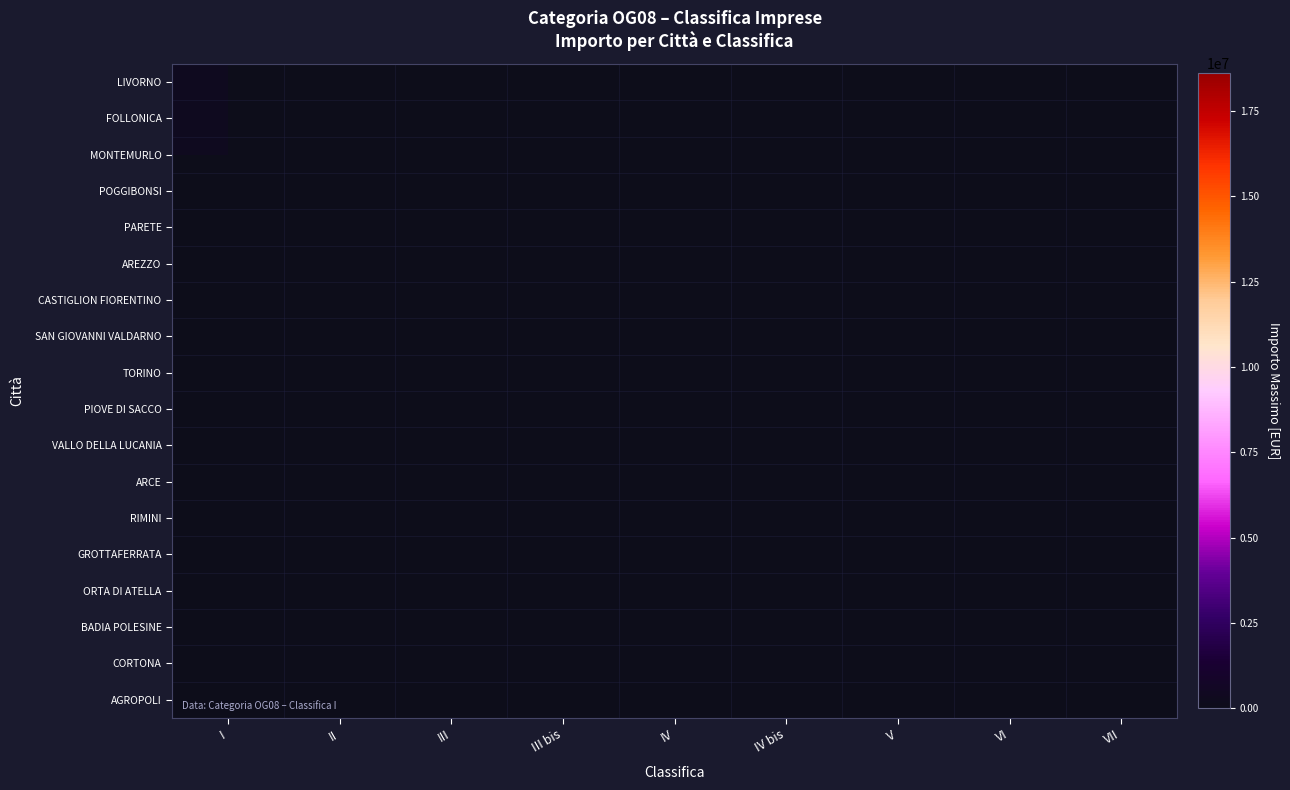

Reading left to right, extract all data points from this chart.

LIVORNO: I=309600	II=0	III=0	III bis=1800000	IV=0	IV bis=0	V=0	VI=0	VII=0
FOLLONICA: I=309600	II=0	III=0	III bis=0	IV=0	IV bis=0	V=0	VI=0	VII=0
MONTEMURLO: I=309600	II=0	III=0	III bis=0	IV=0	IV bis=0	V=0	VI=0	VII=0
POGGIBONSI: I=0	II=619200	III=0	III bis=0	IV=0	IV bis=0	V=0	VI=0	VII=0
PARETE: I=0	II=619200	III=0	III bis=0	IV=0	IV bis=0	V=0	VI=0	VII=0
AREZZO: I=0	II=619200	III=1239600	III bis=0	IV=0	IV bis=0	V=0	VI=0	VII=0
CASTIGLION FIORENTINO: I=0	II=619200	III=0	III bis=0	IV=0	IV bis=0	V=0	VI=0	VII=0
SAN GIOVANNI VALDARNO: I=0	II=619200	III=0	III bis=0	IV=0	IV bis=0	V=0	VI=0	VII=0
TORINO: I=0	II=619200	III=0	III bis=0	IV=0	IV bis=0	V=0	VI=0	VII=0
PIOVE DI SACCO: I=0	II=619200	III=0	III bis=0	IV=0	IV bis=0	V=0	VI=0	VII=0
VALLO DELLA LUCANIA: I=0	II=619200	III=0	III bis=0	IV=0	IV bis=0	V=0	VI=0	VII=0
ARCE: I=0	II=619200	III=0	III bis=0	IV=0	IV bis=0	V=0	VI=0	VII=0
RIMINI: I=0	II=619200	III=0	III bis=0	IV=0	IV bis=0	V=0	VI=0	VII=0
GROTTAFERRATA: I=0	II=619200	III=0	III bis=0	IV=0	IV bis=0	V=0	VI=0	VII=0
ORTA DI ATELLA: I=0	II=0	III=1239600	III bis=0	IV=0	IV bis=0	V=0	VI=0	VII=0
BADIA POLESINE: I=0	II=0	III=1239600	III bis=0	IV=0	IV bis=0	V=0	VI=0	VII=0
CORTONA: I=0	II=0	III=0	III bis=1800000	IV=0	IV bis=0	V=0	VI=0	VII=0
AGROPOLI: I=0	II=0	III=0	III bis=1800000	IV=0	IV bis=0	V=0	VI=0	VII=0